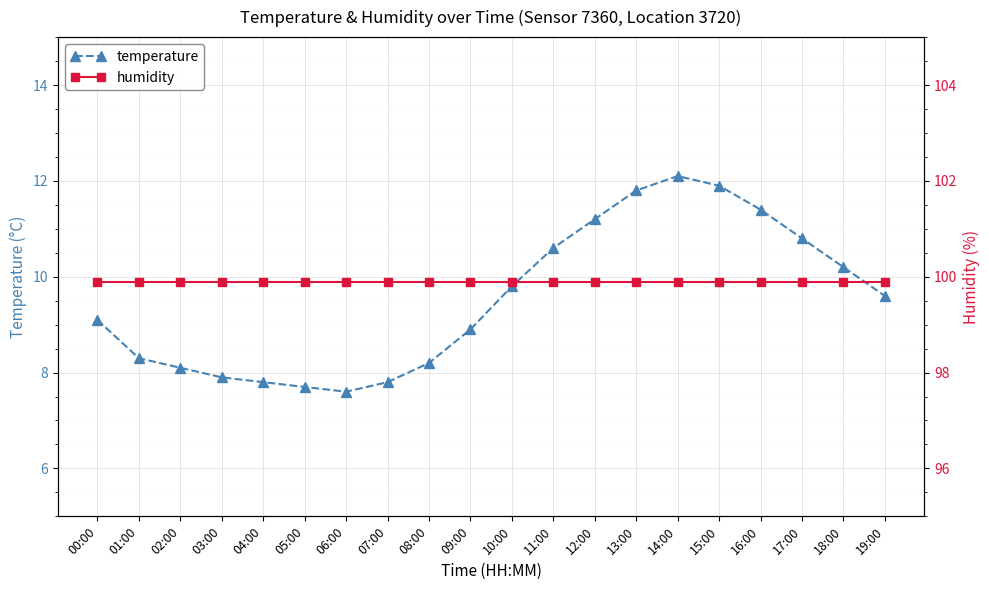

What is the maximum value shown in the chart?

99.9